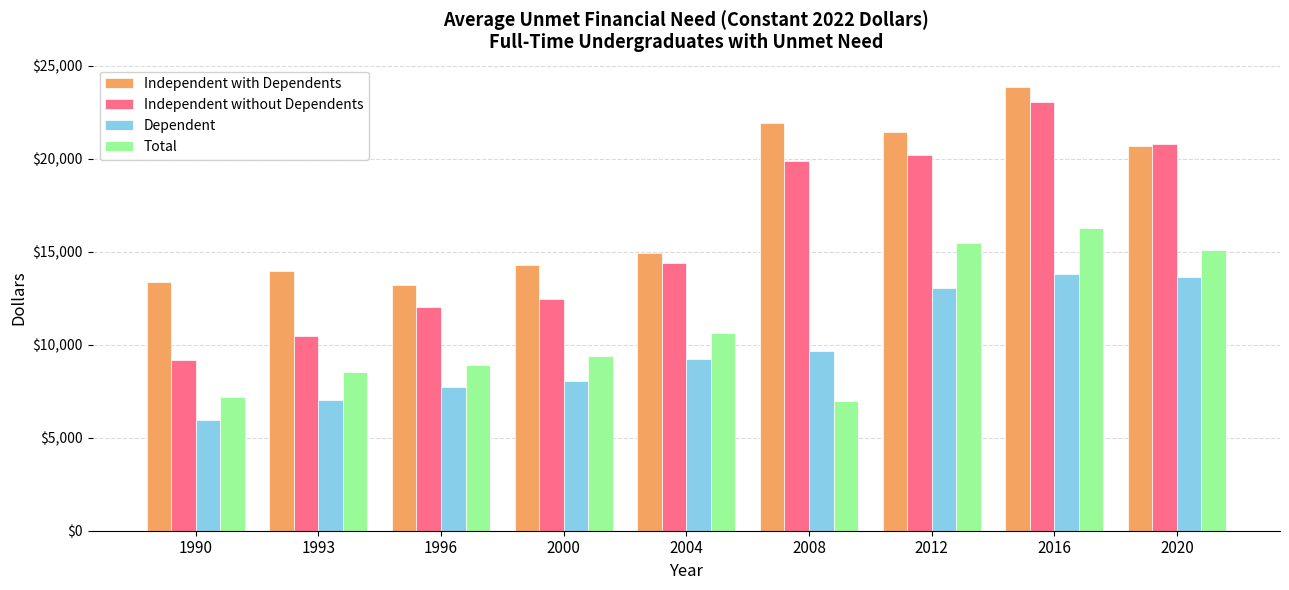

The Independent with Dependents series shows 4084.5 at 2004. True or false?

False